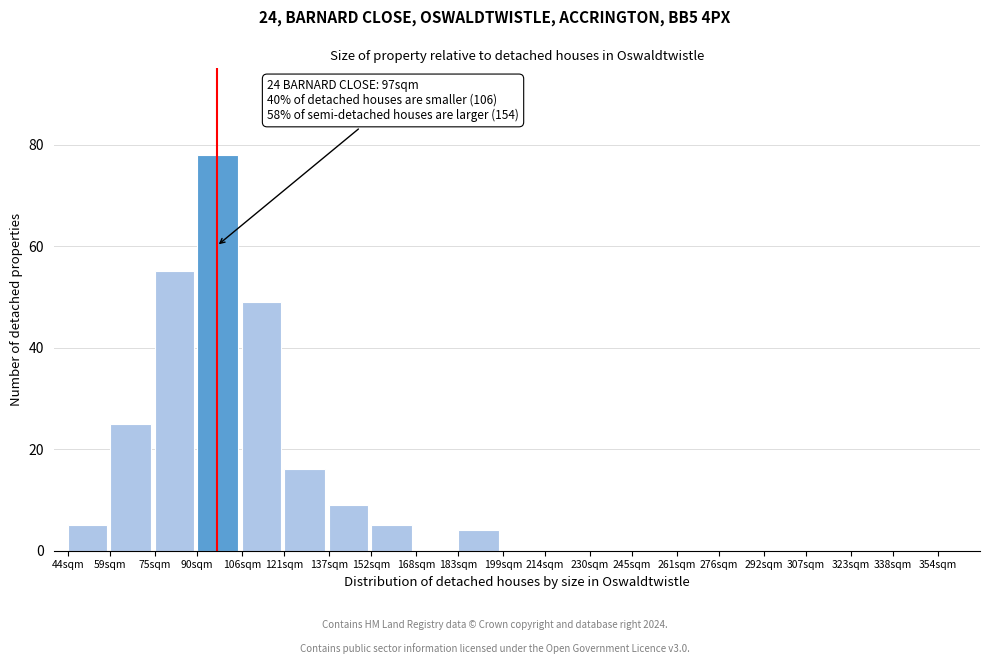

Reading right to left, list all the values displayed in this chart.

354sqm=0	338sqm=0	323sqm=0	307sqm=0	292sqm=0	276sqm=0	261sqm=0	245sqm=0	230sqm=0	214sqm=0	199sqm=0	183sqm=4	168sqm=0	152sqm=5	137sqm=9	121sqm=16	106sqm=49	90sqm=78	75sqm=55	59sqm=25	44sqm=5